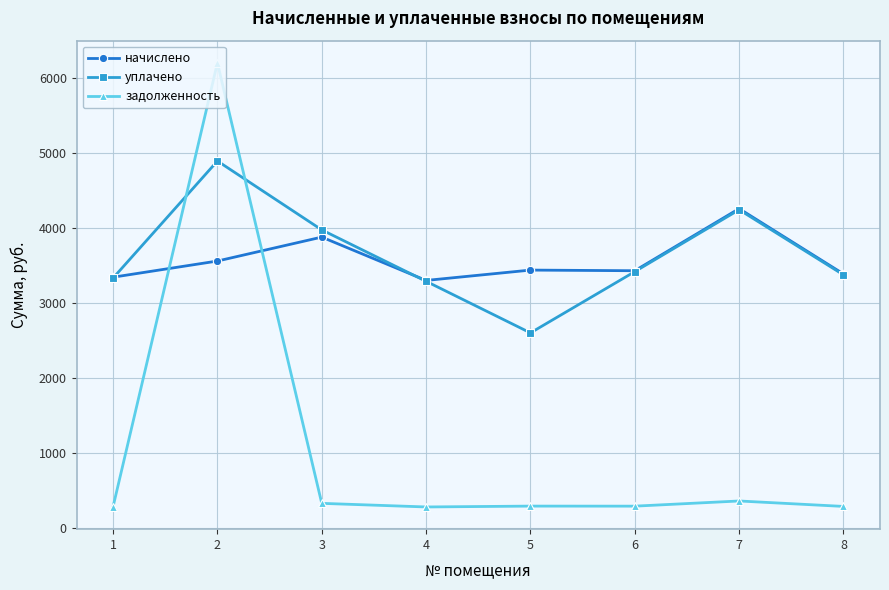

What is the smallest value displayed?

275.0